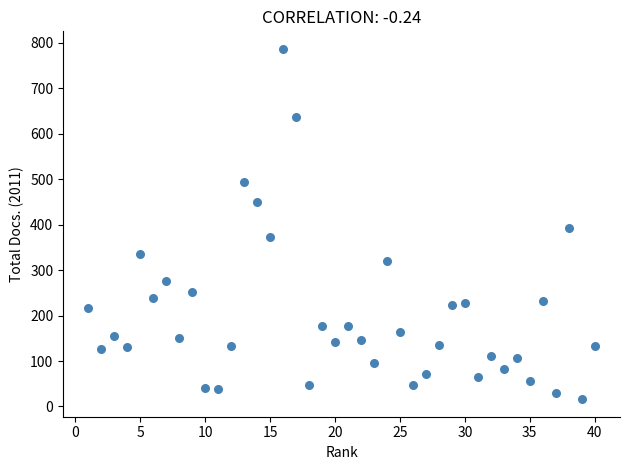

What Y value in the scatter plot is closest to 401?

392